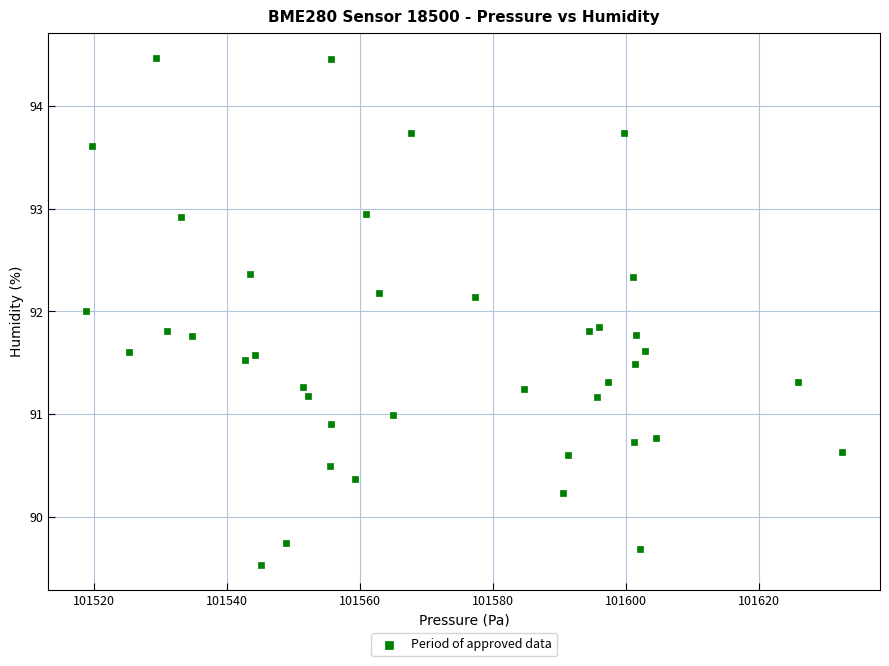

What is the range of Y values (max minus min)?

4.9